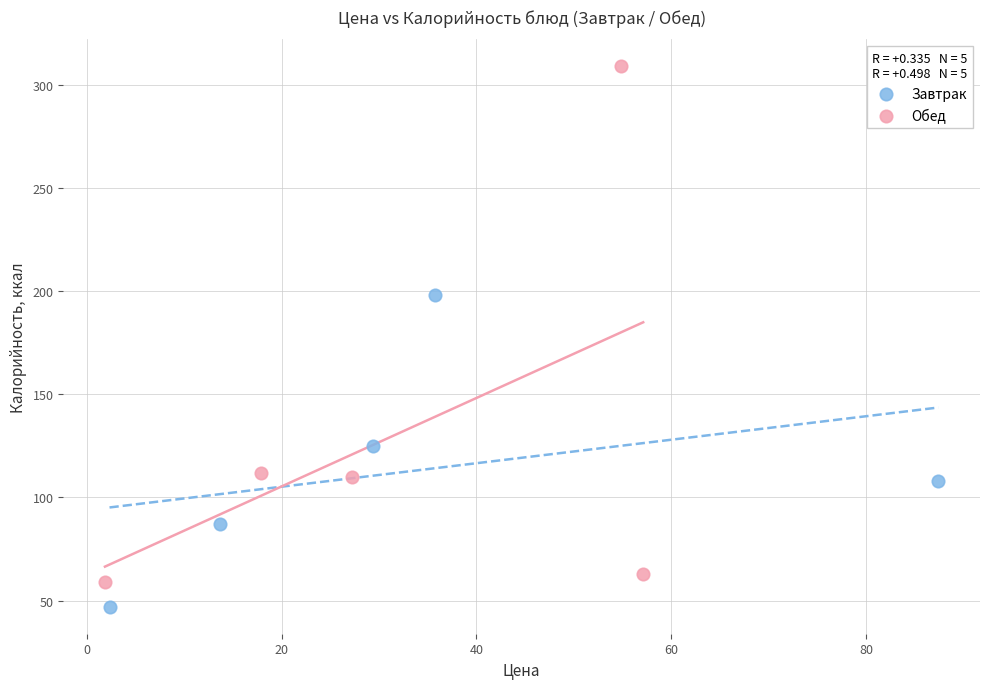

Which series contains the lowest Y value?

Завтрак